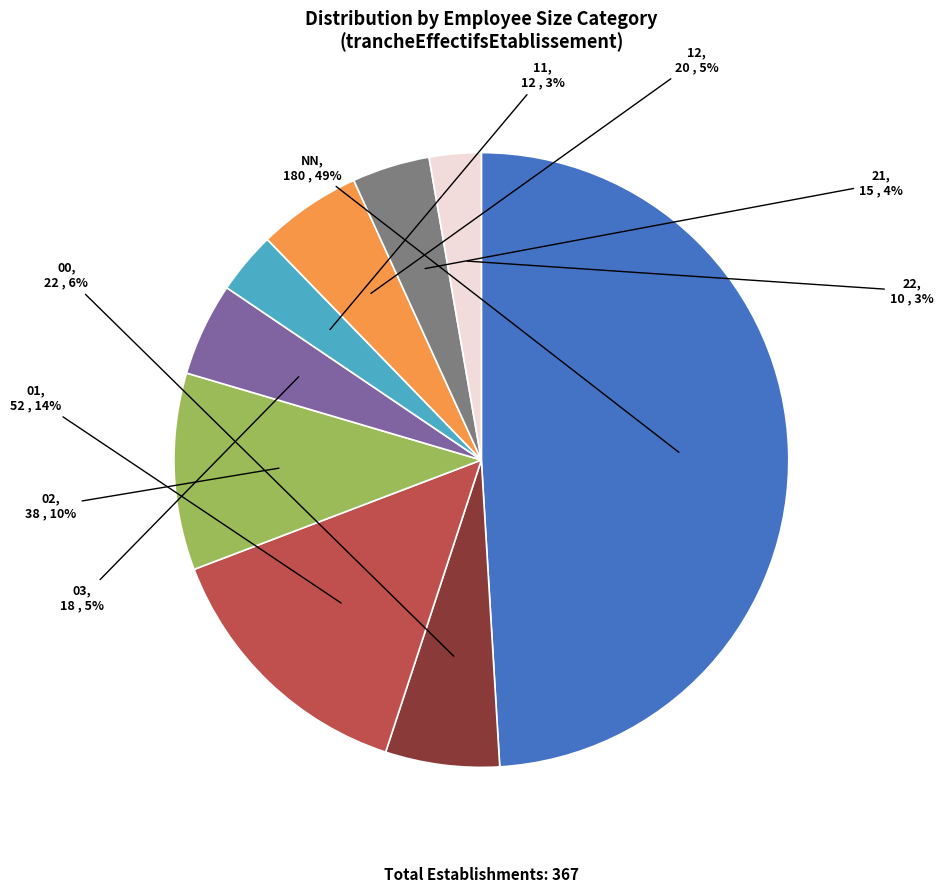

To the nearest percent, what percentage of the pie is 12?

5%